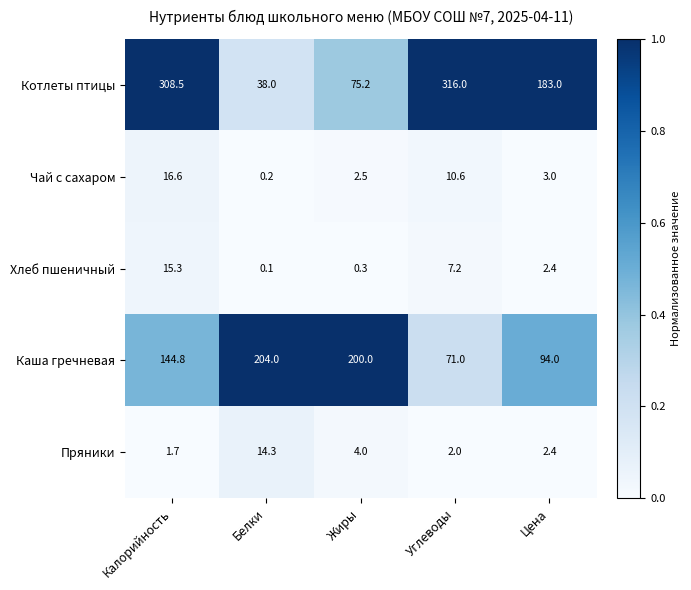

What is the maximum value shown in the chart?

316.0